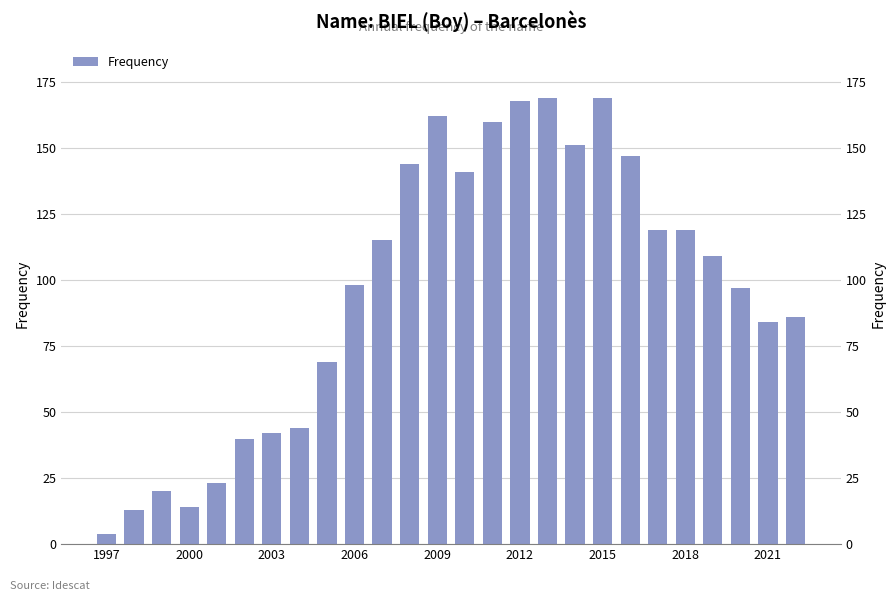

Are the bars grouped side by side (vs. stacked)?

No